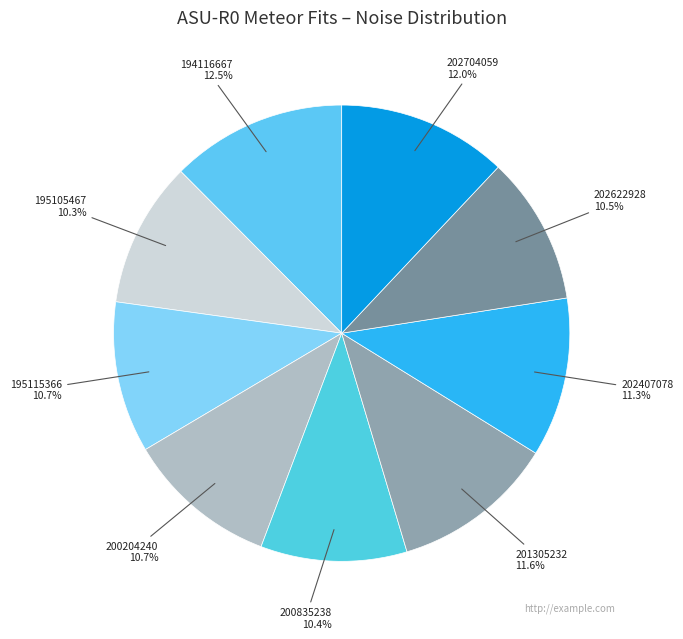

Is there any slice that represents more than half of the pie?

No